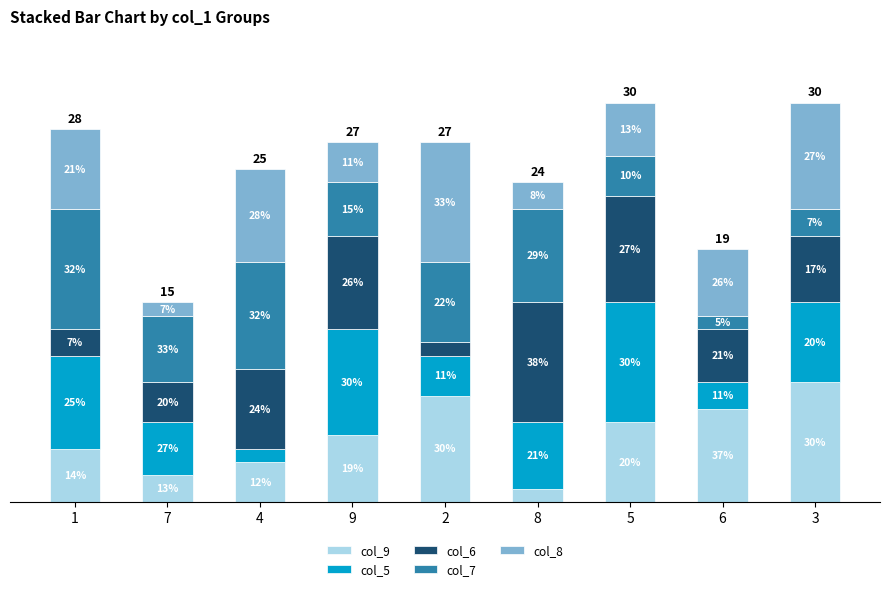

What is the difference between the maximum and minimum values in the col_5 series?

8